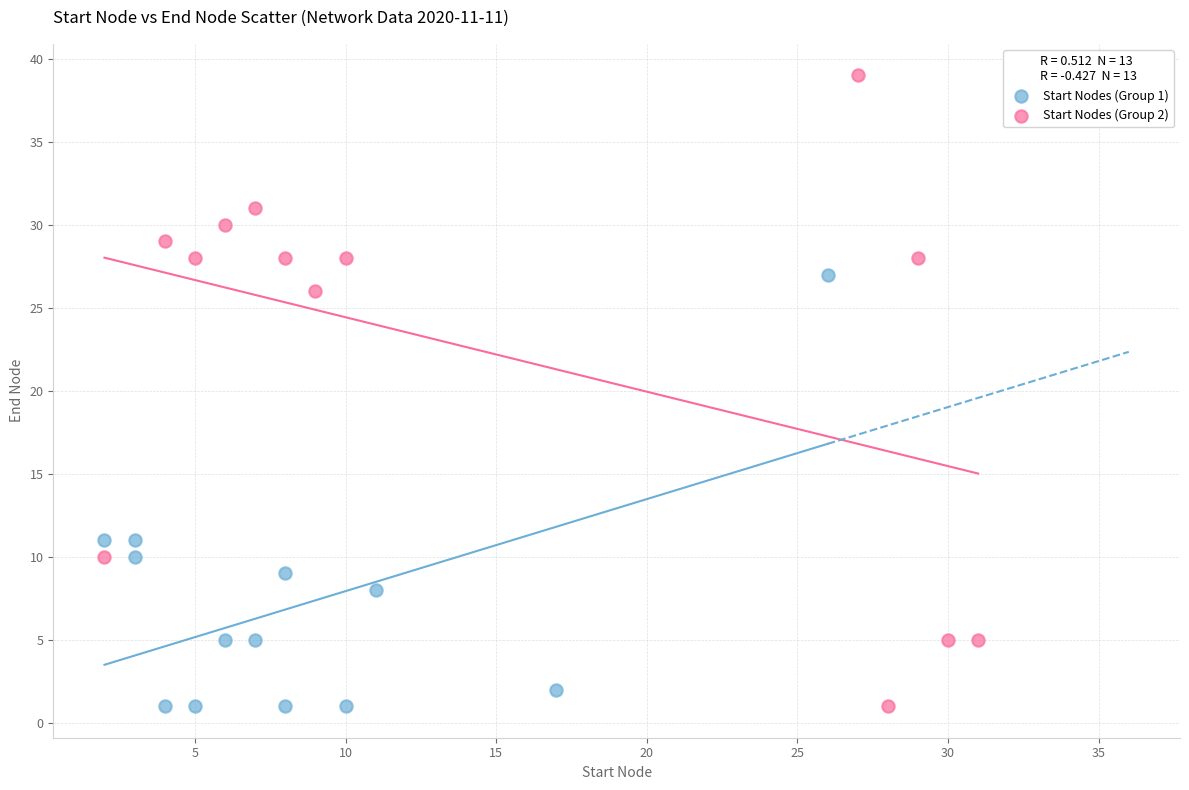

Which series has the largest Y range (max minus min)?

Start Nodes (Group 2)